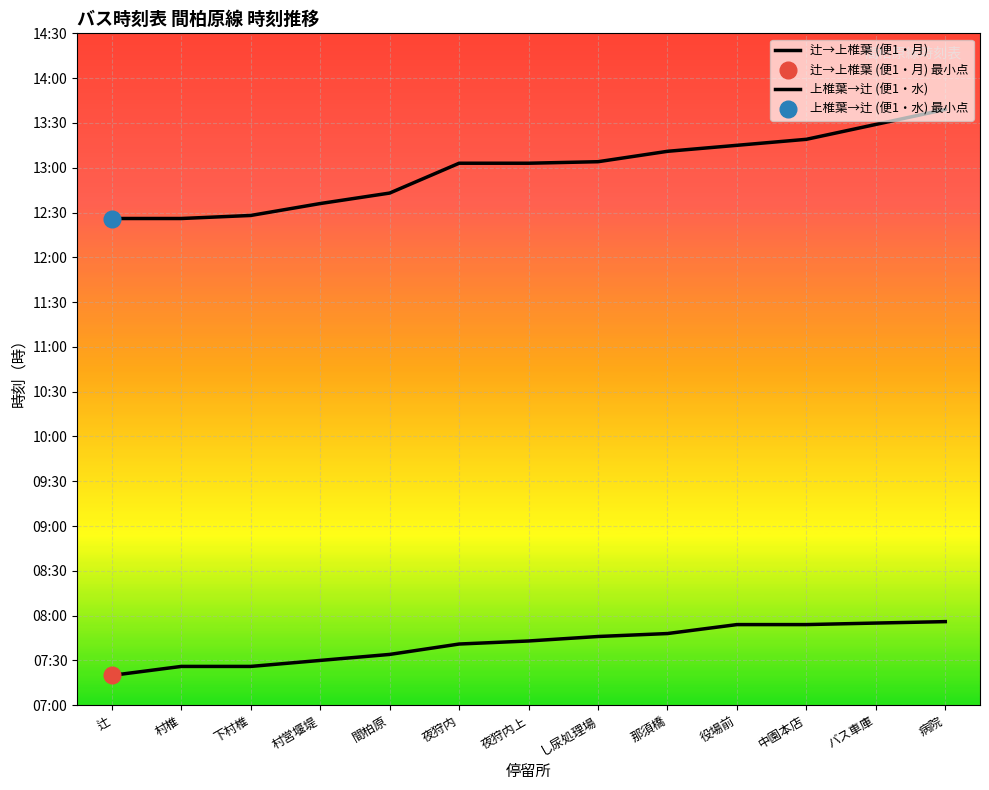

What is the label of the 2nd point from the right?

バス車庫